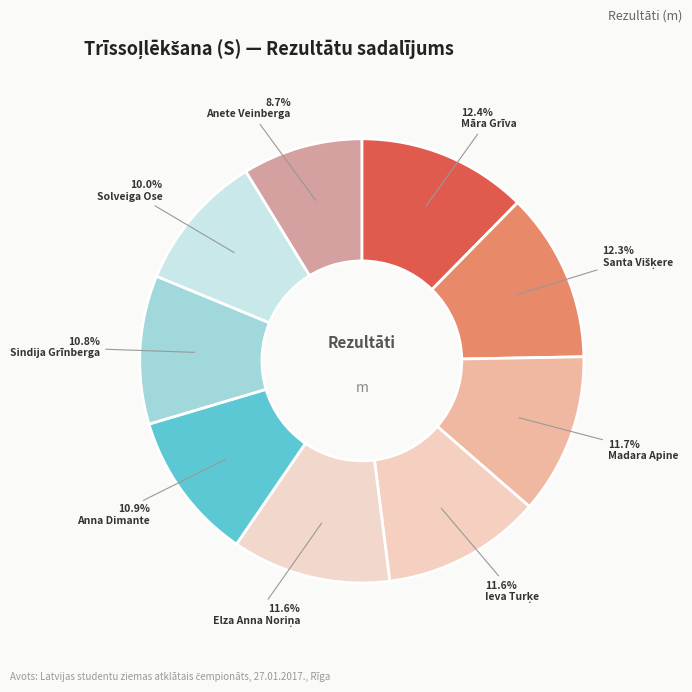

To the nearest percent, what percentage of the pie is Anna Dimante?

11%